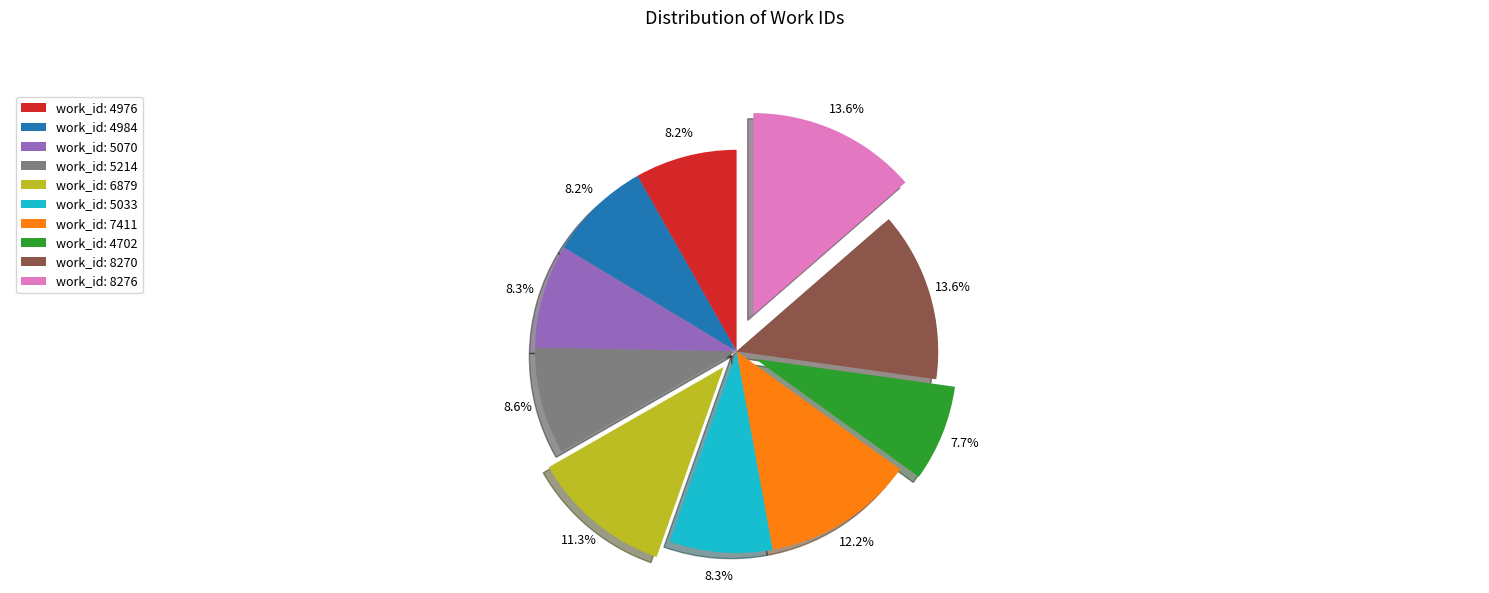

Do work_id: 6879 and work_id: 5033 together represent more than half of the pie?

No